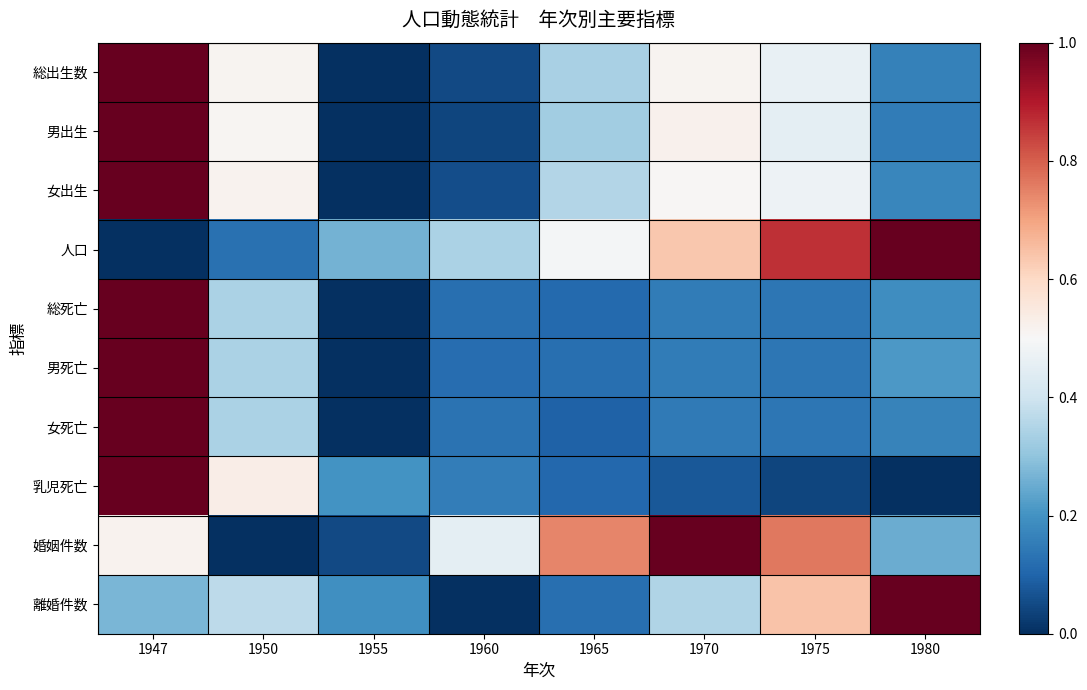

Which has a higher value, 1965 or 1955?

1965